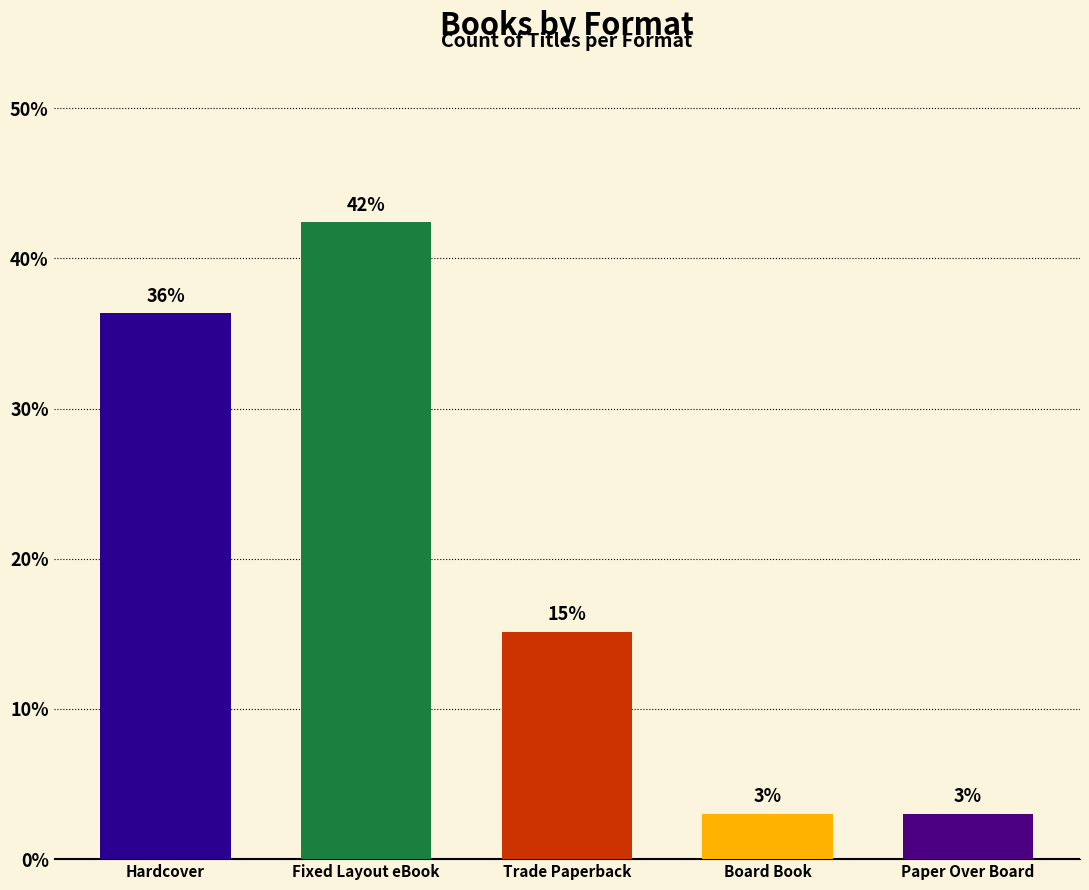

What is the label of the 4th bar from the left?

Board Book